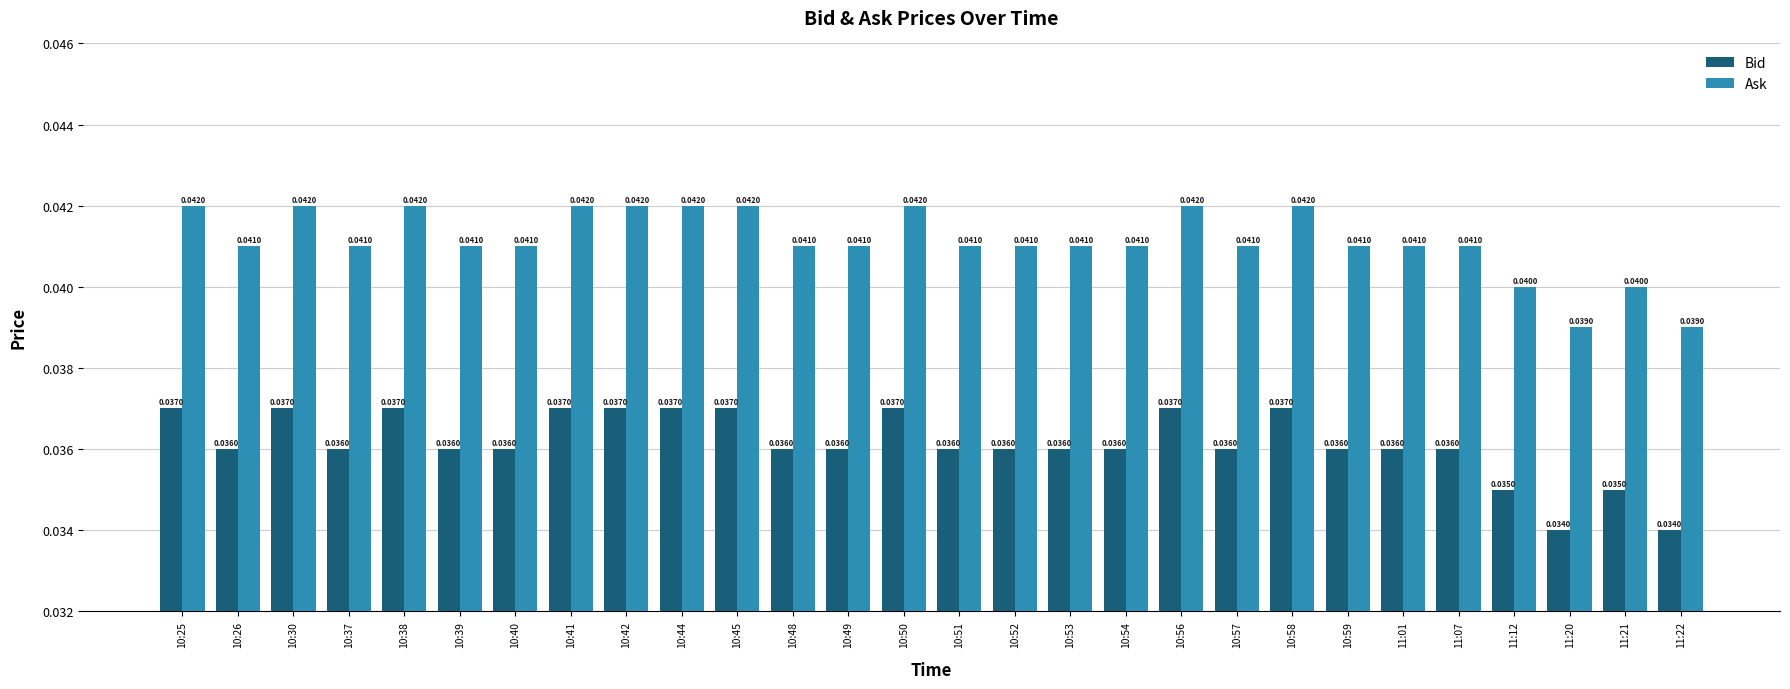

What is the label of the 27th bar from the right?

10:26